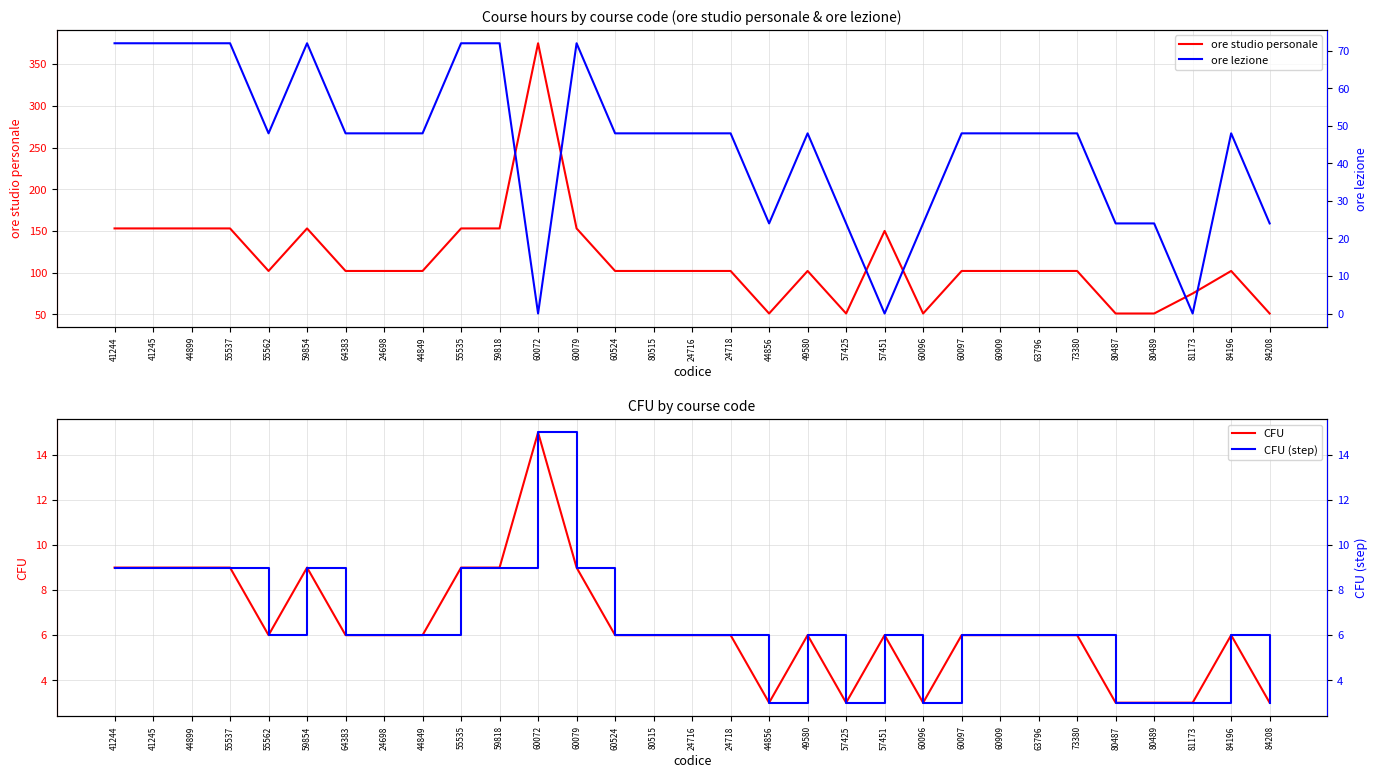

Which category has the lowest value in the ore lezione series?

60072